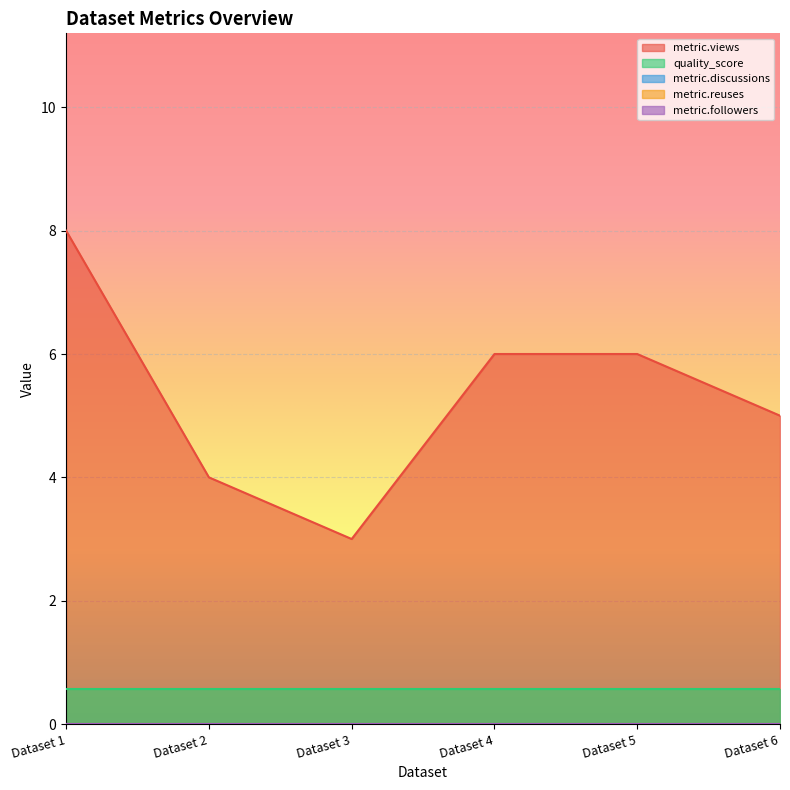

How many interior local valleys does the metric.views series have?

1